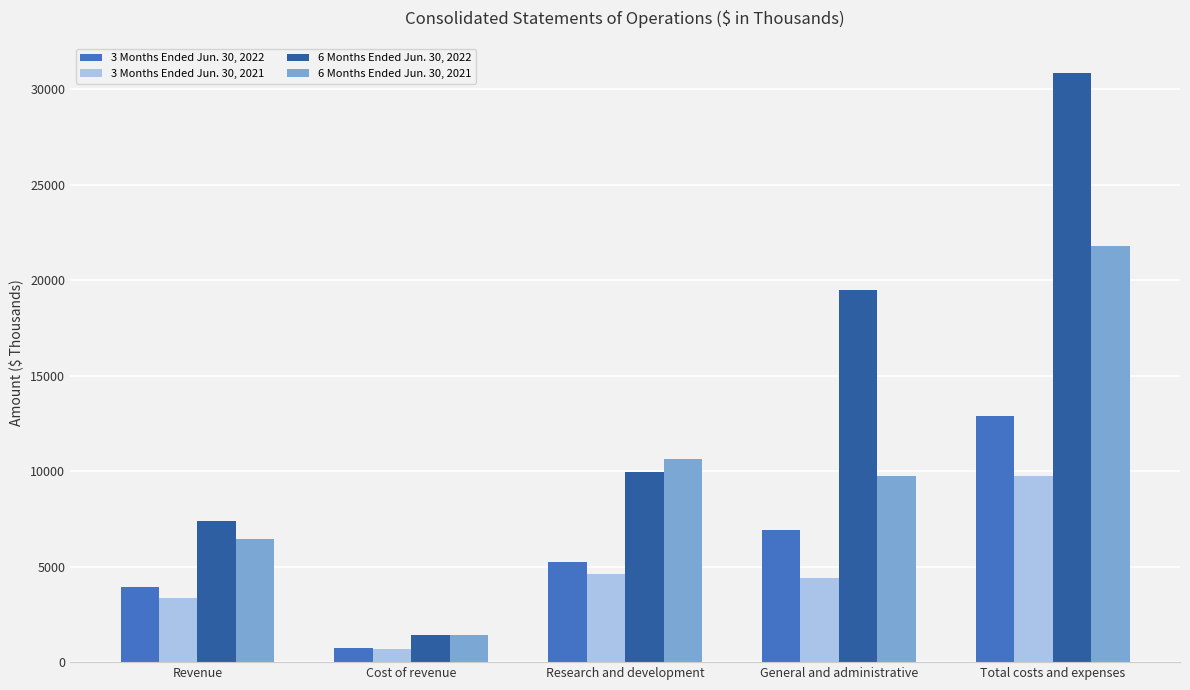

What is the difference between the 3 Months Ended Jun. 30, 2022 values at General and administrative and Cost of revenue?

6207